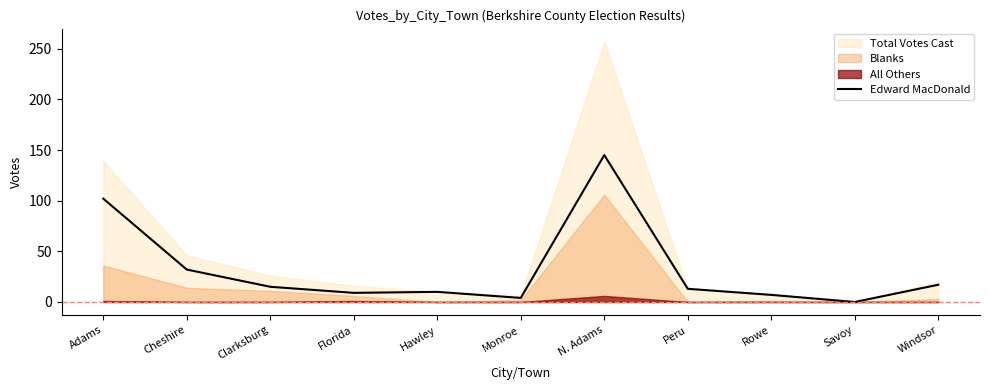

How many positive values are there?

10